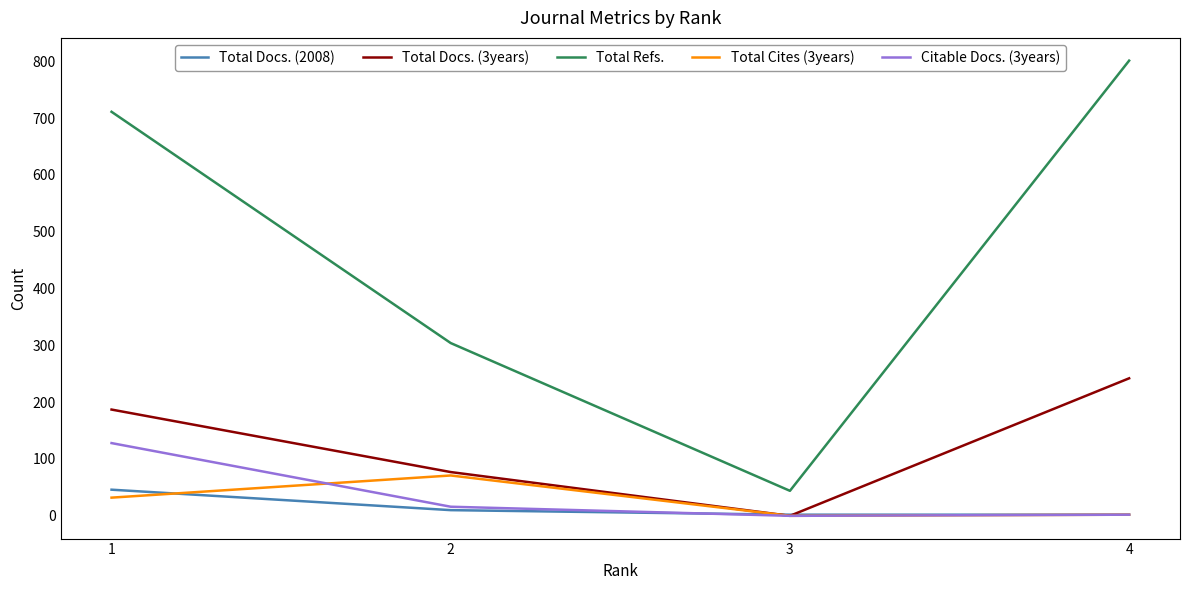

Rank the categories by Total Refs. value from lowest to highest.

3, 2, 1, 4